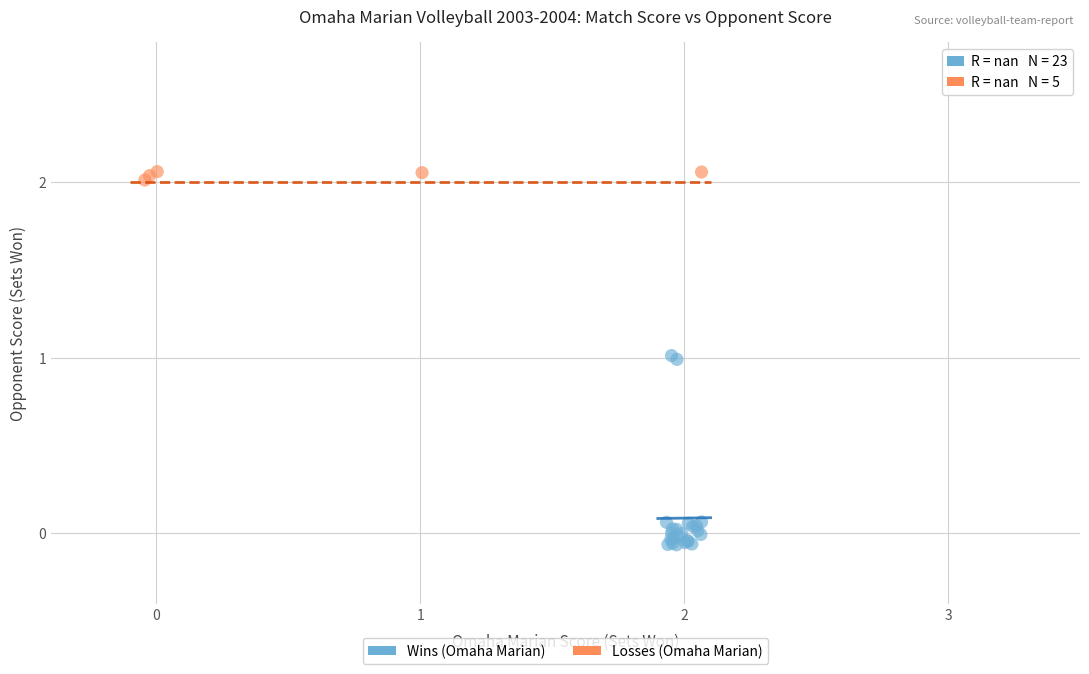

Which series contains the highest Y value?

Losses (Omaha Marian)